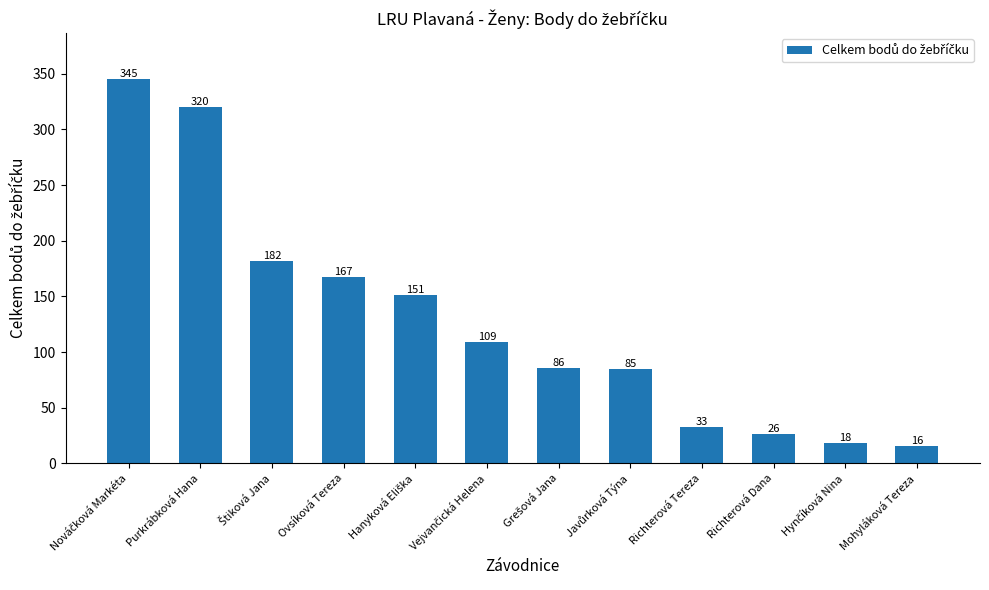

What is the approximate value at Mohyláková Tereza?

16